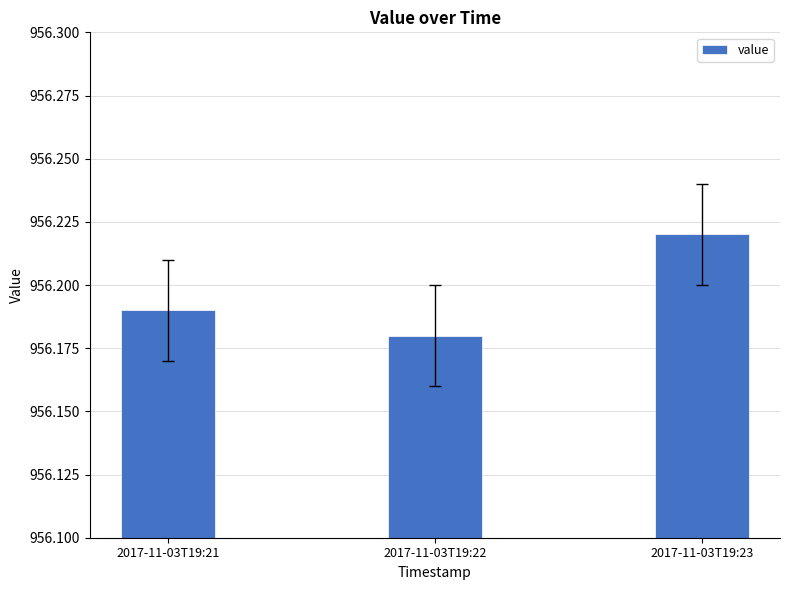

How many categories are shown in the chart?

3